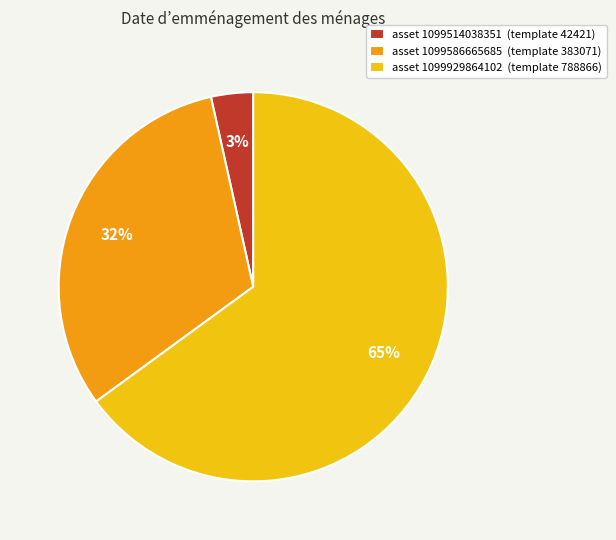

The asset 1099929864102 (template 788866) slice represents 73% of the pie. True or false?

False